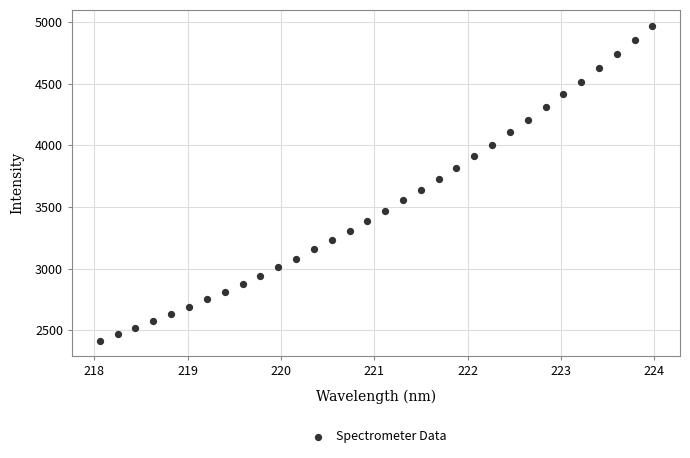

What is the range of X values (max minus min)?

5.9